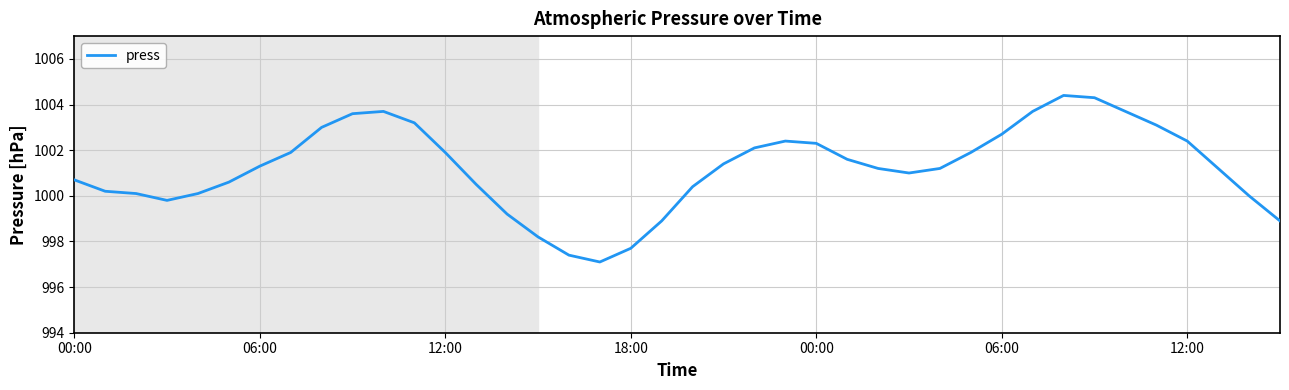

How many lines are shown in the chart?

1